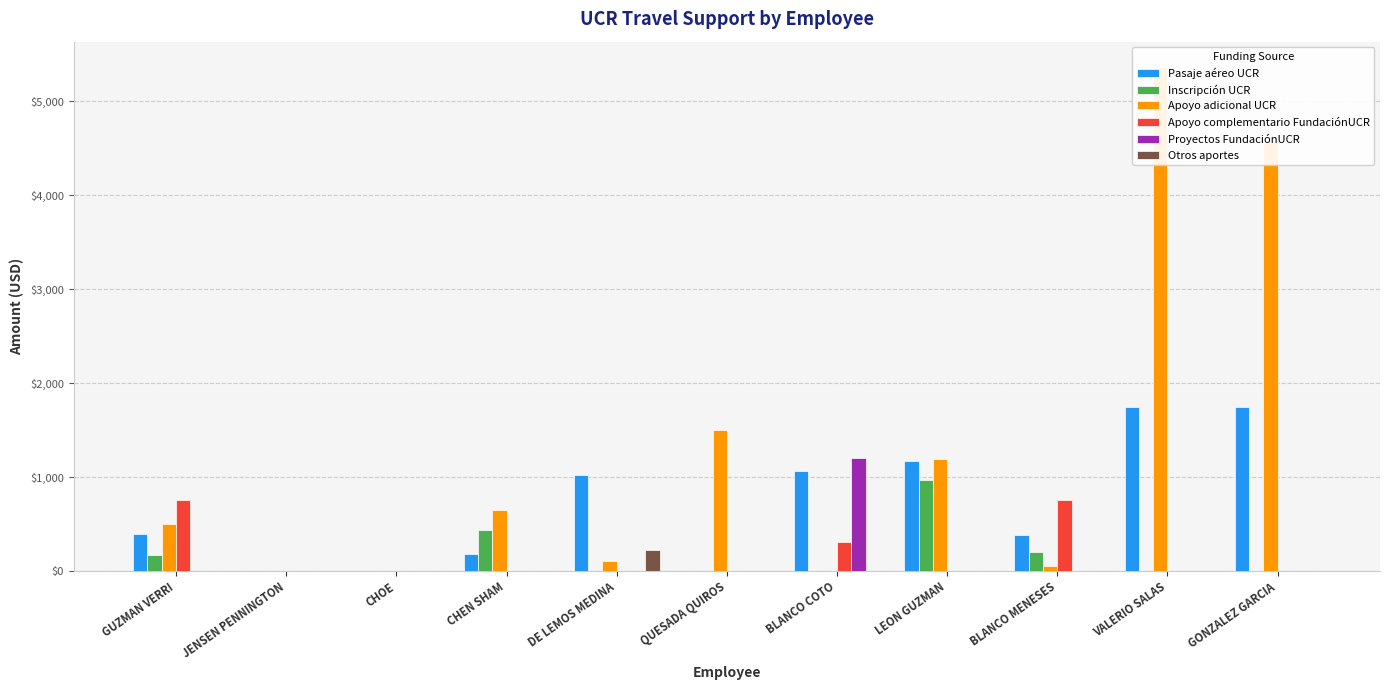

What is the label of the 10th bar from the right?

JENSEN PENNINGTON